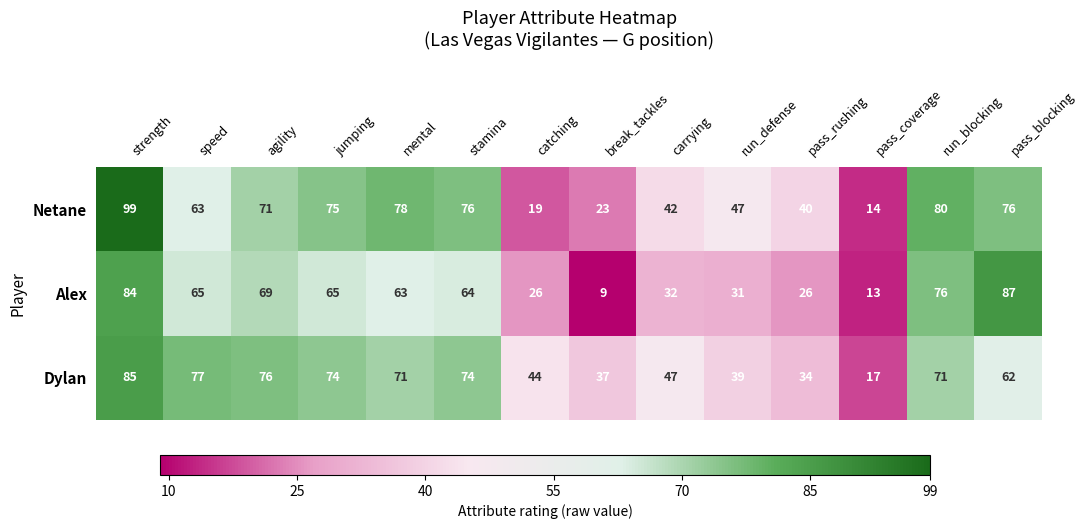

Rank the series by their maximum value, from highest to lowest.

Netane, Alex, Dylan